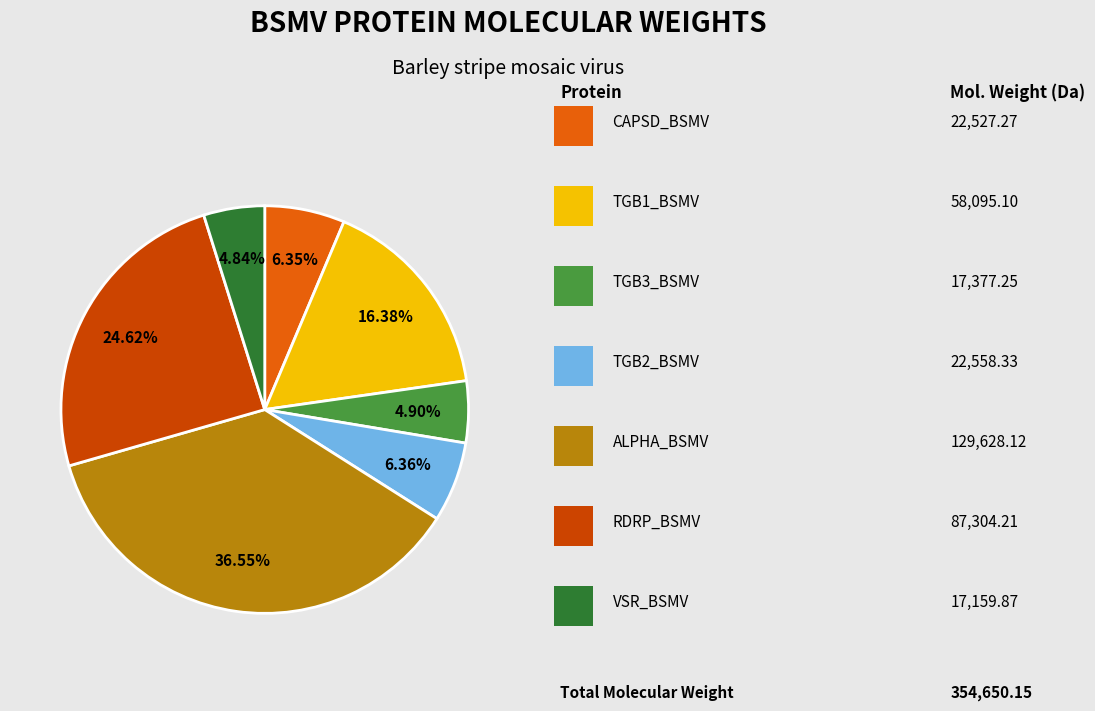

To the nearest percent, what is the average slice percentage?

14%